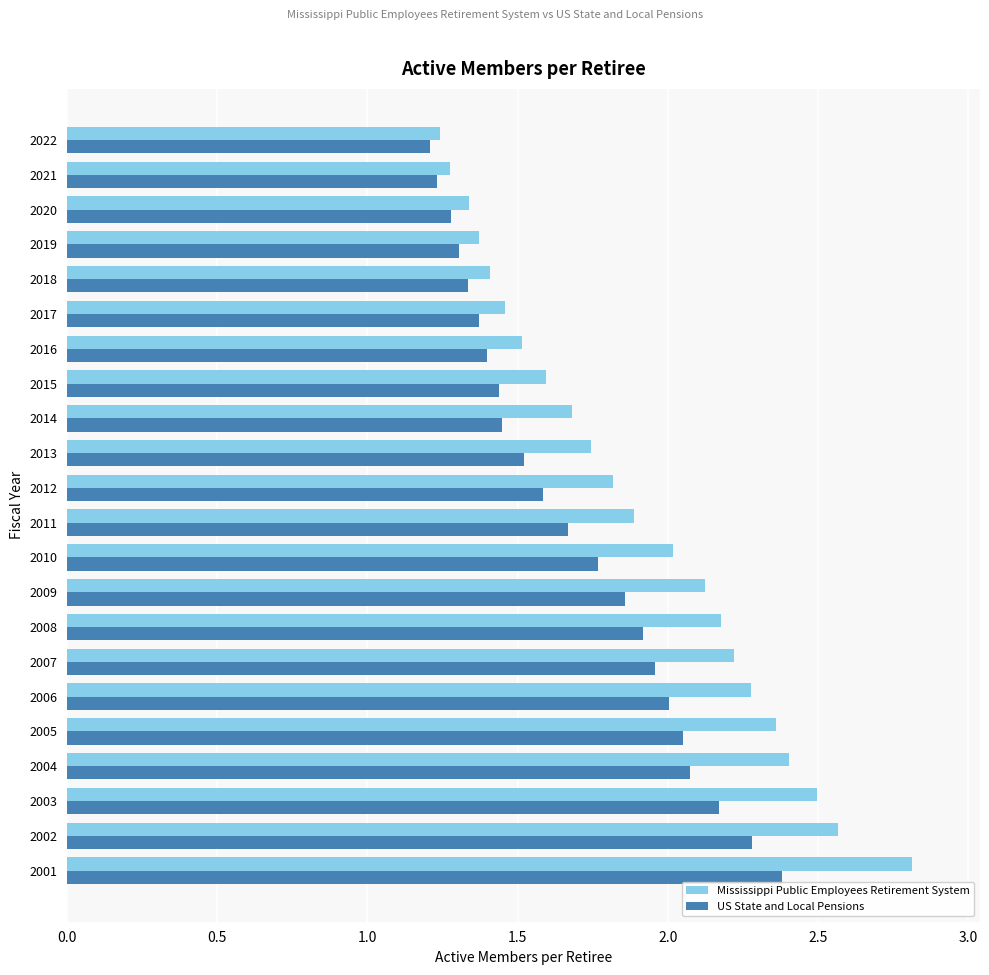

Which series has the largest range (max minus min)?

Mississippi Public Employees Retirement System